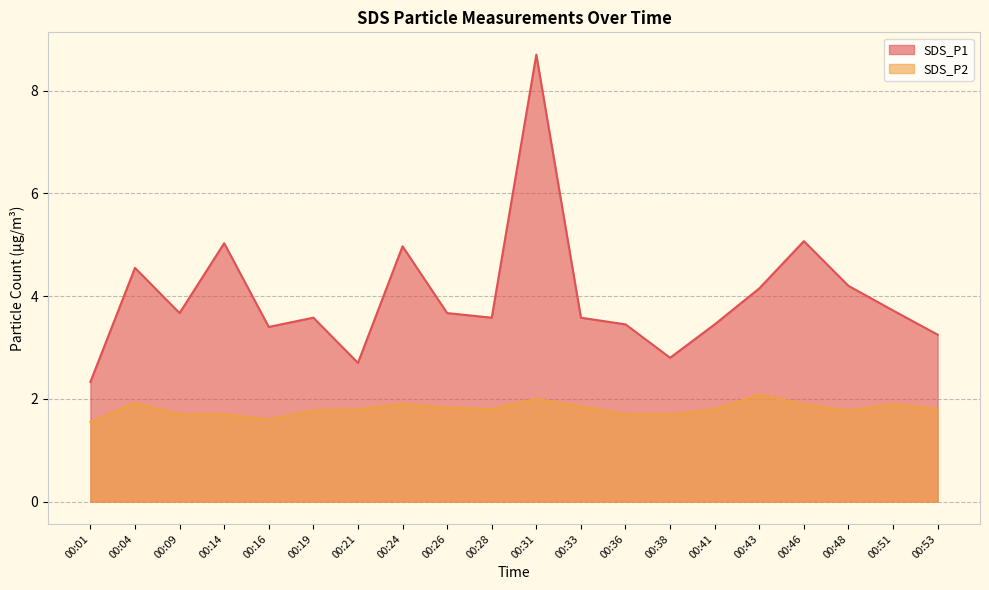

Between 00:51 and 00:53, which series saw the biggest shift?

SDS_P1